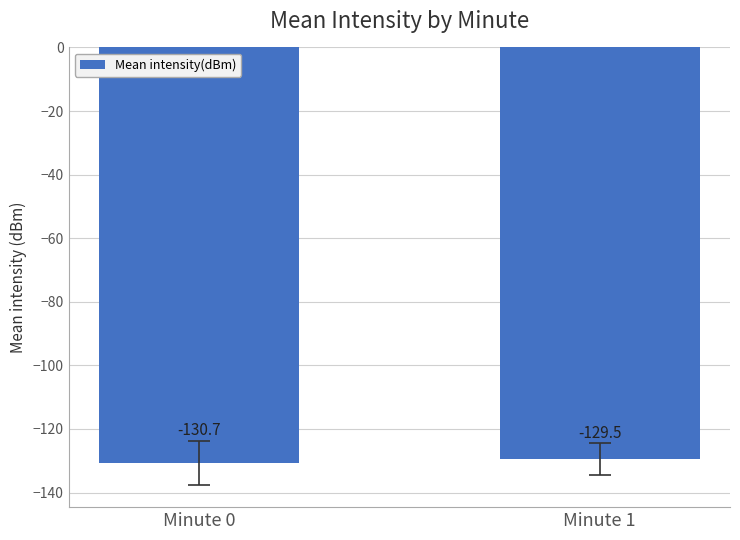

What is the approximate value at Minute 1?

-129.5